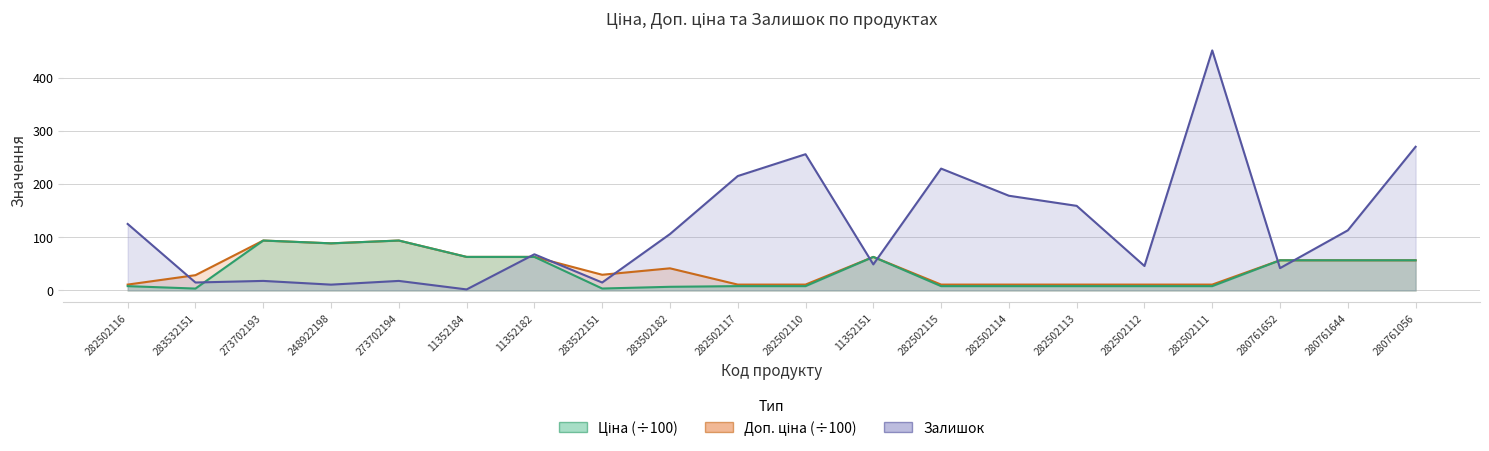

What are all the series names shown in the legend?

Ціна, Доп. ціна, Залишок